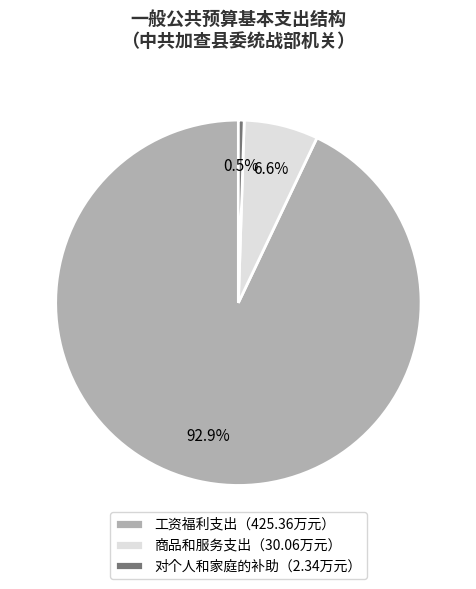

Which slice is the largest?

工资福利支出（425.36万元）